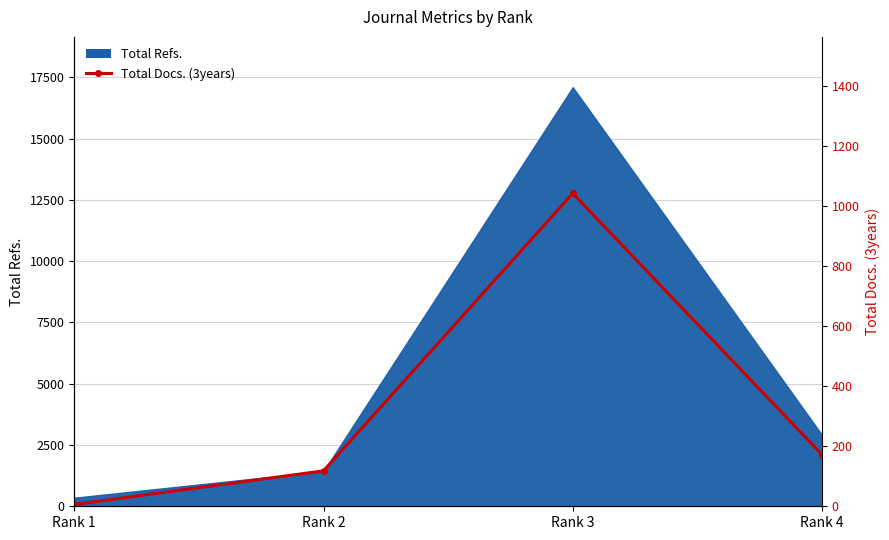

How many data points does each series have?

4